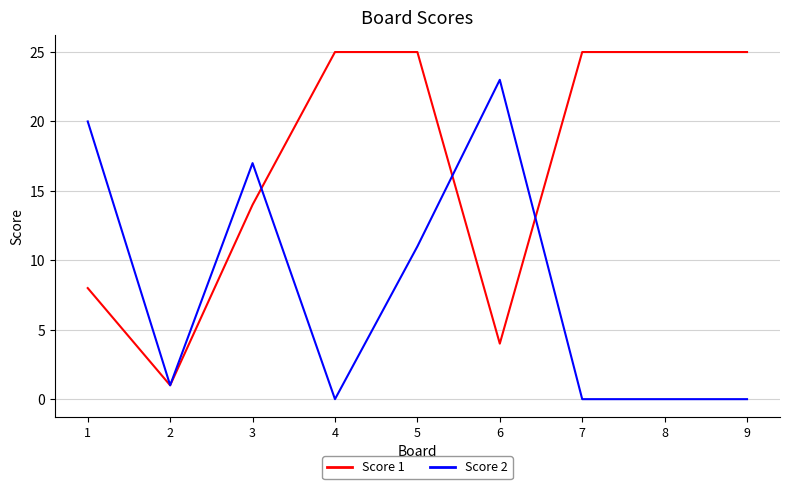

True or false: Score 1 has a value of 15 at 9.

False